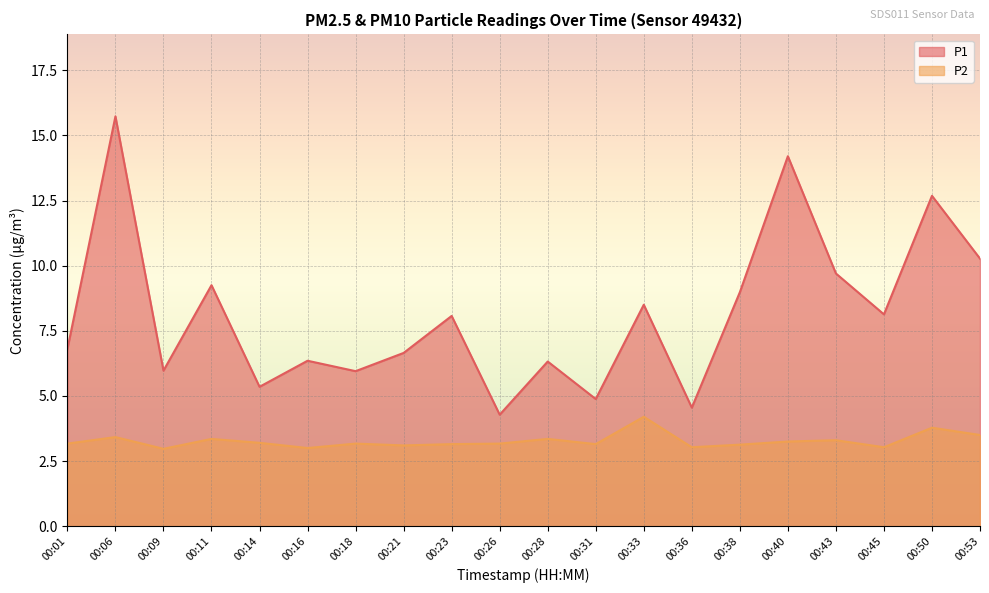

Between 00:16 and 00:21, which is larger?

00:21